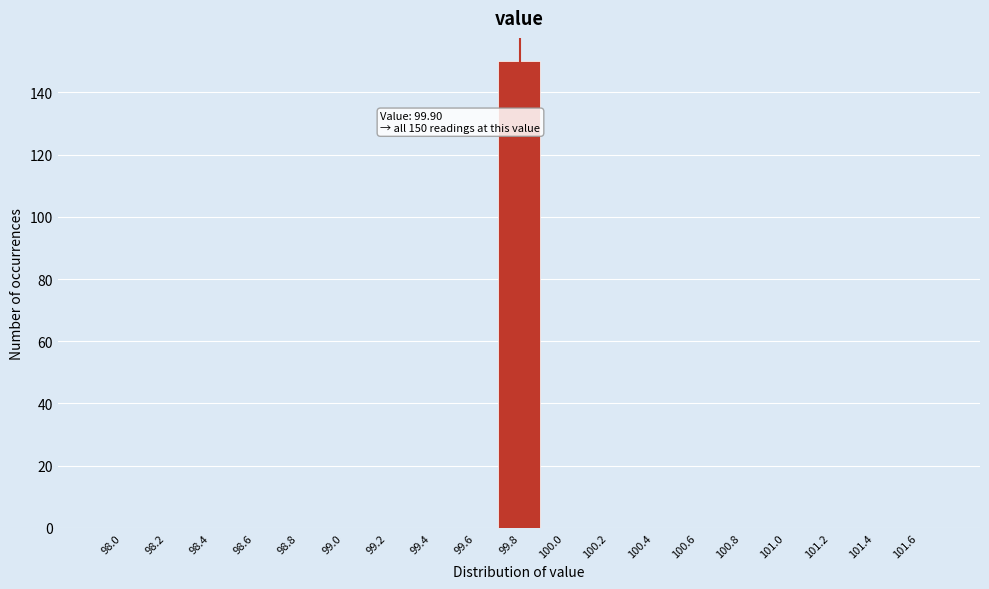

Reading right to left, transcribe all the data shown in this chart.

101.6=0	101.4=0	101.2=0	101.0=0	100.8=0	100.6=0	100.4=0	100.2=0	100.0=0	99.8=150	99.6=0	99.4=0	99.2=0	99.0=0	98.8=0	98.6=0	98.4=0	98.2=0	98.0=0